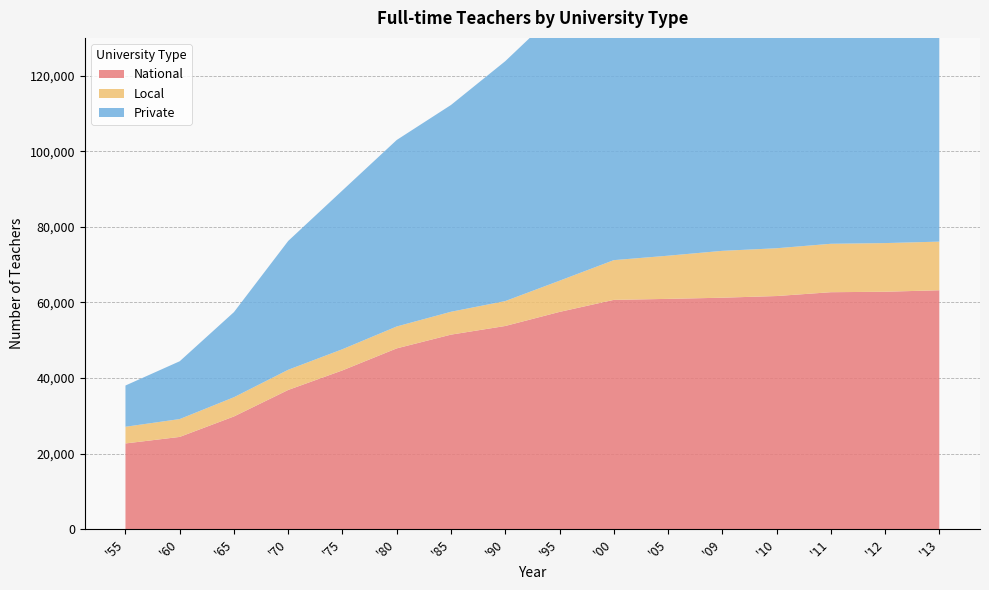

Reading left to right, transcribe all the data shown in this chart.

National: '55=22680	'60=24410	'65=29828	'70=36840	'75=42020	'80=47842	'85=51475	'90=53765	'95=57488	'00=60673	'05=60937	'09=61246	'10=61689	'11=62702	'12=62825	'13=63218
Local: '55=4417	'60=4725	'65=5089	'70=5342	'75=5602	'80=5794	'85=6053	'90=6592	'95=8256	'00=10513	'05=11426	'09=12402	'10=12646	'11=12813	'12=12876	'13=12871
Private: '55=10913	'60=15299	'65=22528	'70=34093	'75=42026	'80=49353	'85=54721	'90=63481	'95=71720	'00=79377	'05=89327	'09=98391	'10=100068	'11=101169	'12=101869	'13=102580